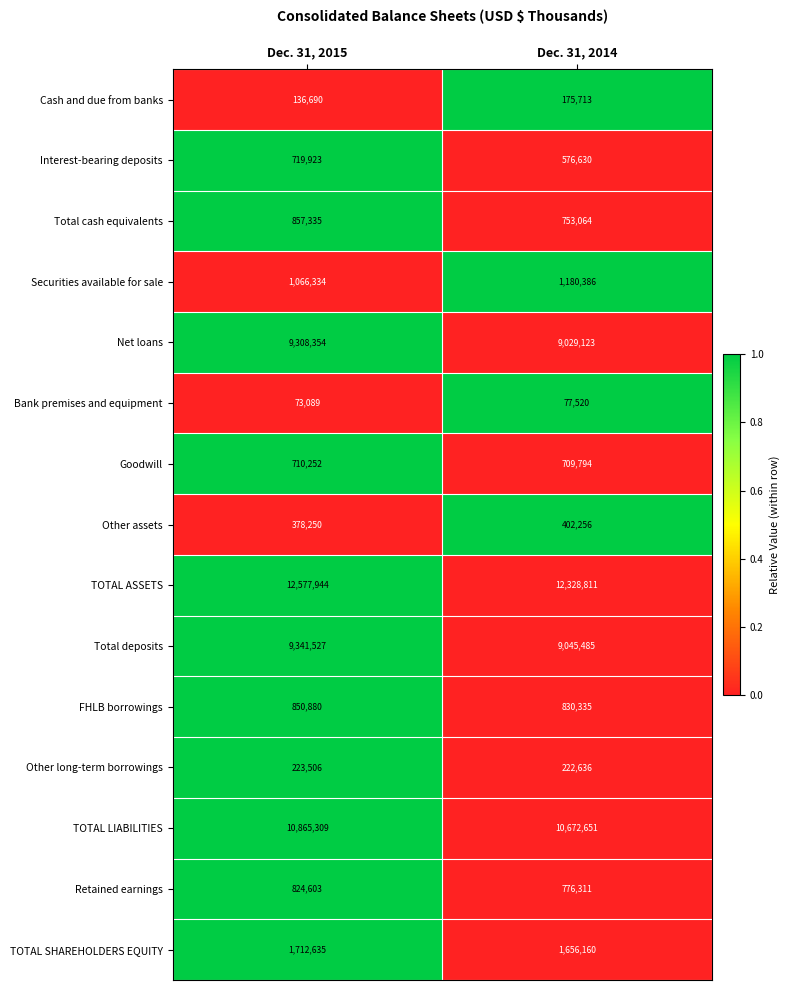

Between Dec. 31, 2015 and Dec. 31, 2014, which series saw the biggest shift?

Total deposits